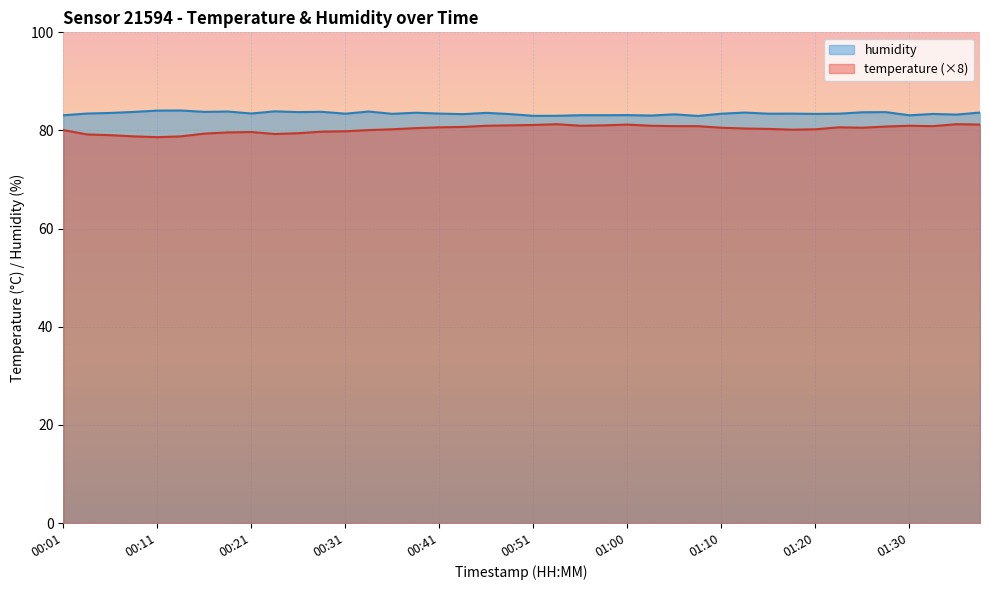

True or false: temperature has a value of 80.6 at 01:22.

True